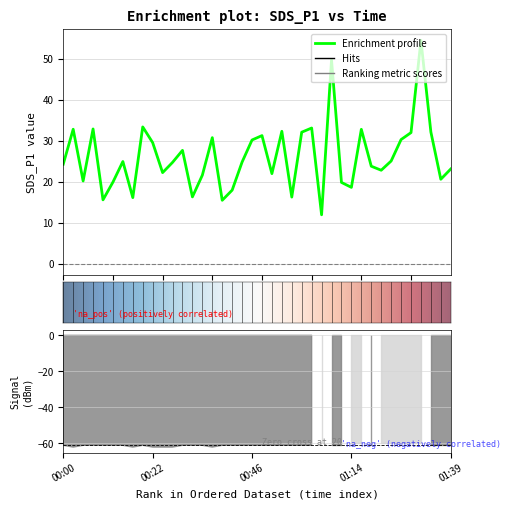

True or false: SDS_P2 and Signal intersect in this chart.

False